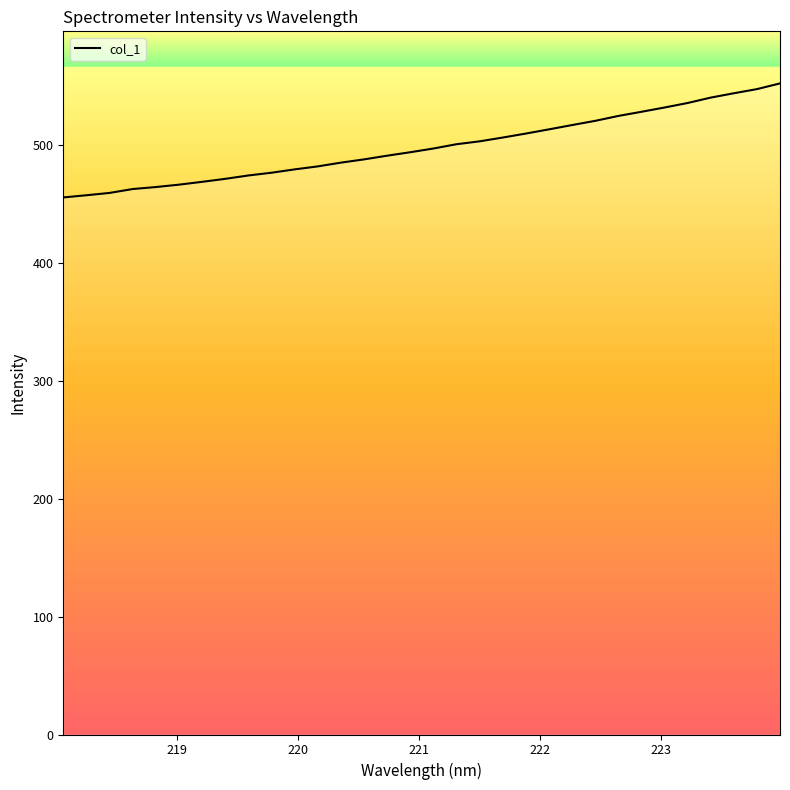

What is the smallest value displayed?

455.3